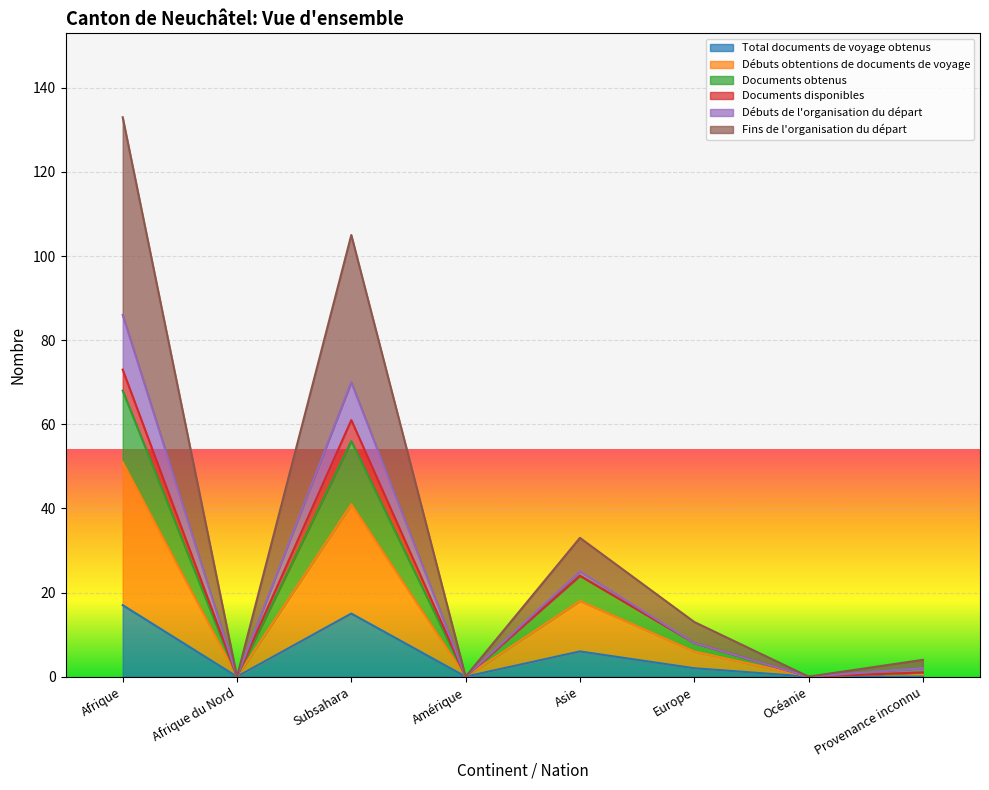

What is the difference between the Documents obtenus values at Amérique and Provenance inconnu?

1